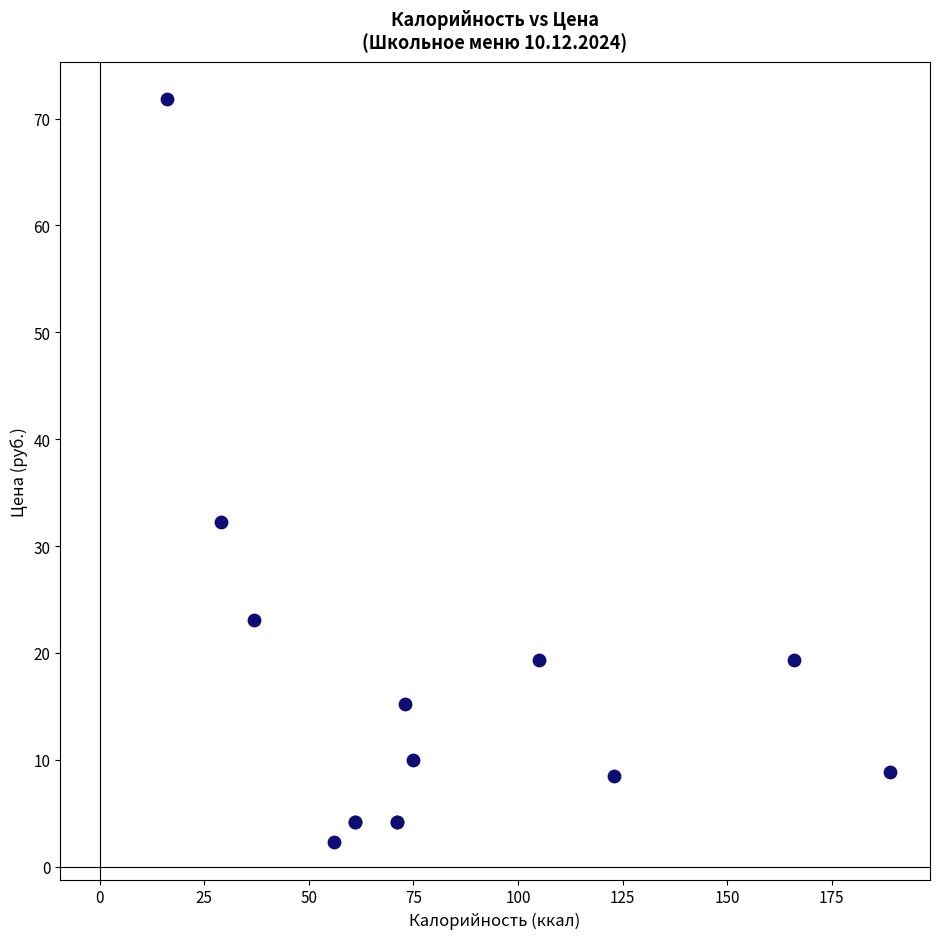

What Y value in the scatter plot is closest to 37?

32.3